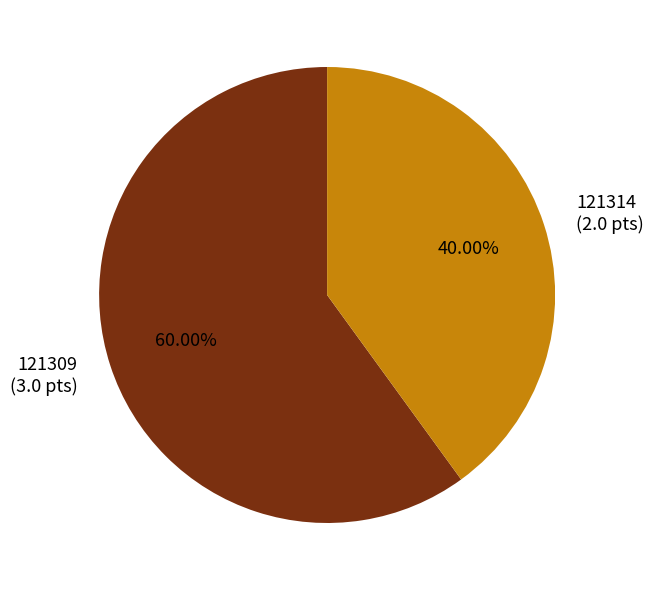

True or false: 121314 accounts for 40% of the total.

True